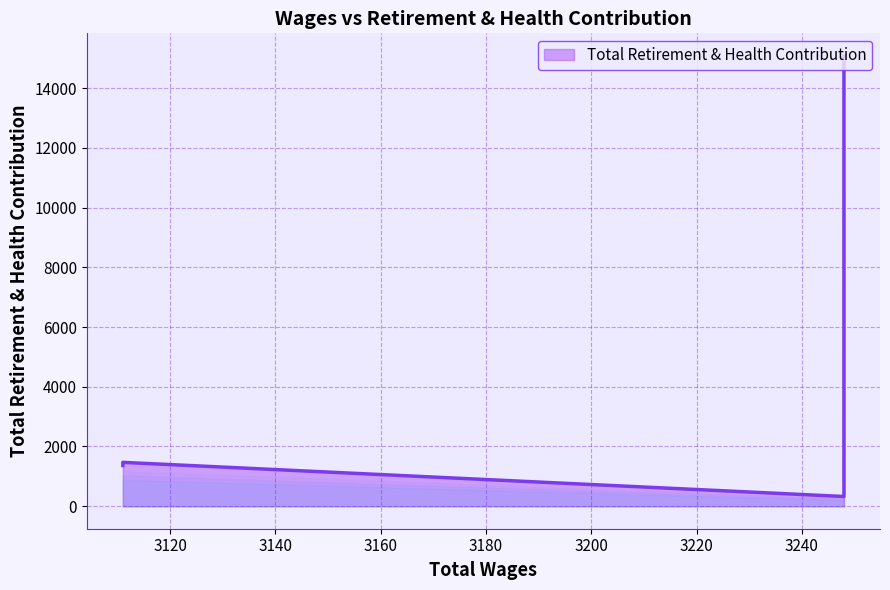

The value at 3248.0 is 14740. True or false?

True